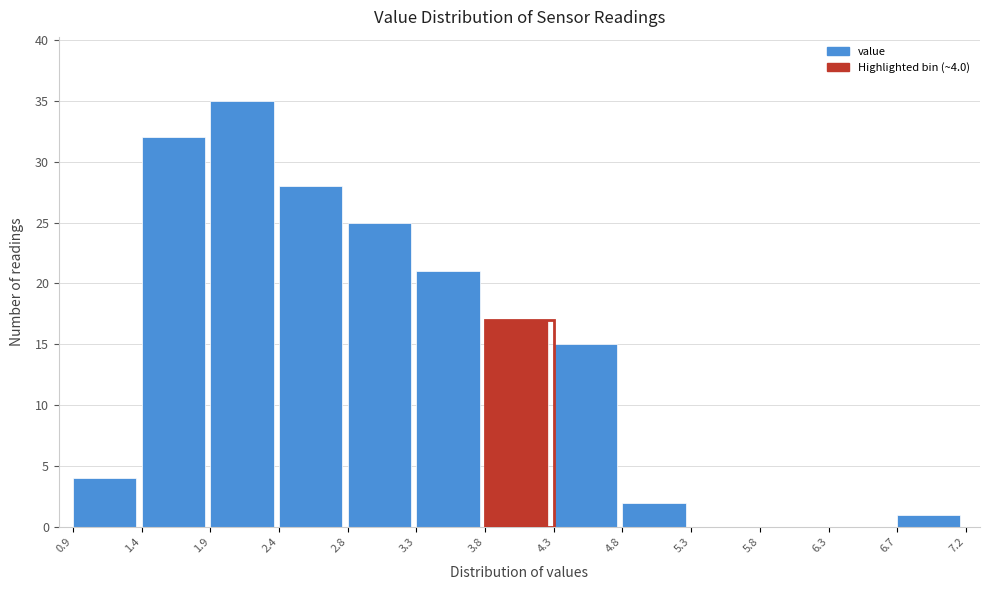

Which range on the x-axis has the tallest bar?

1.9 to 2.4